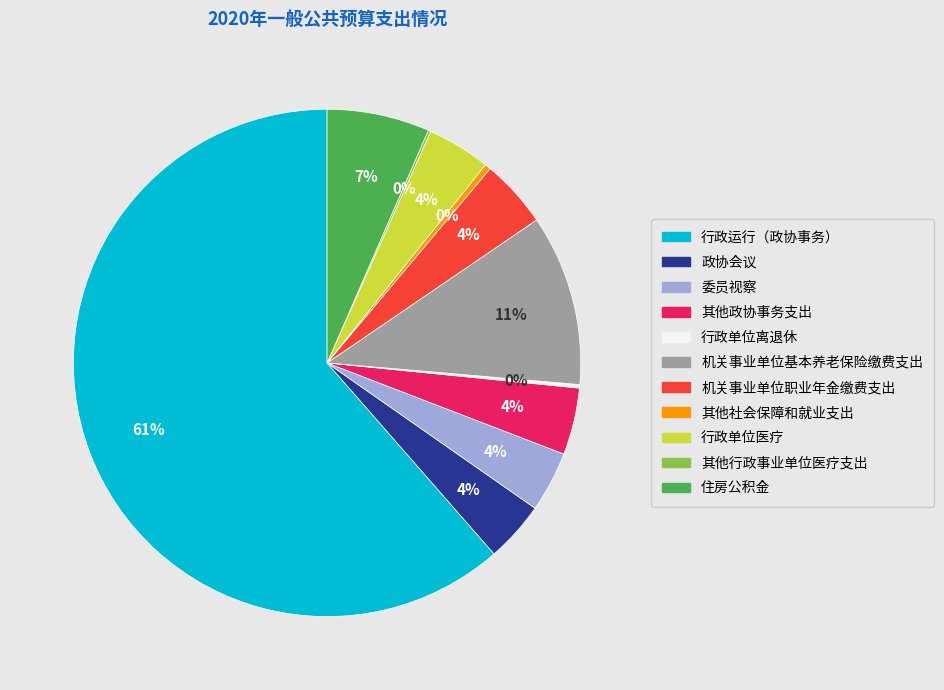

True or false: 政协会议 accounts for 4% of the total.

True